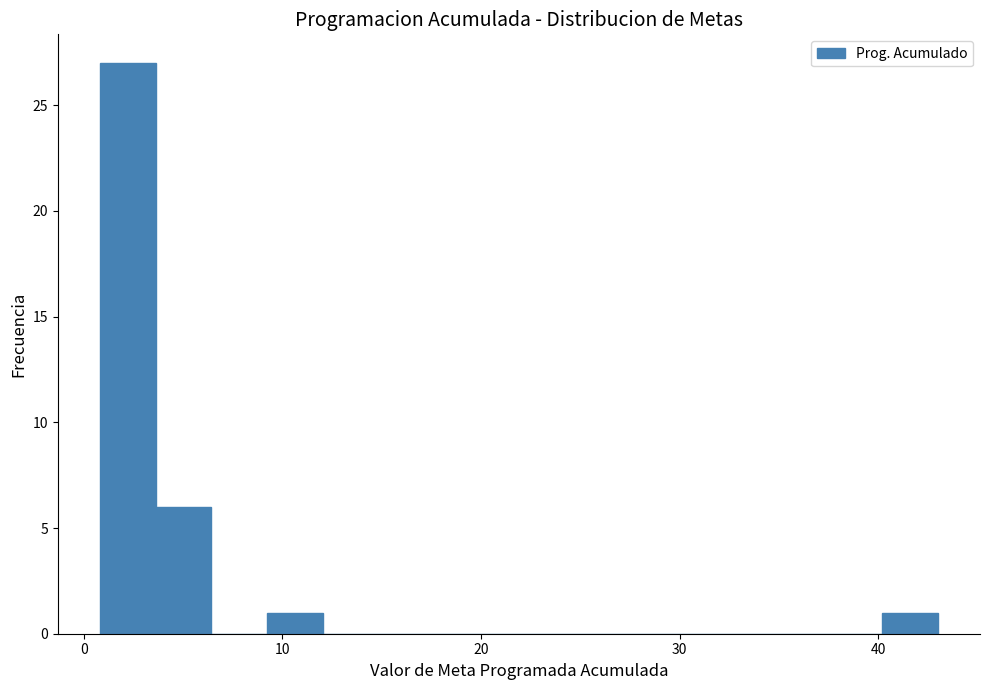

Read against the x-axis, roughly where is the centre of the tallest bar?

2